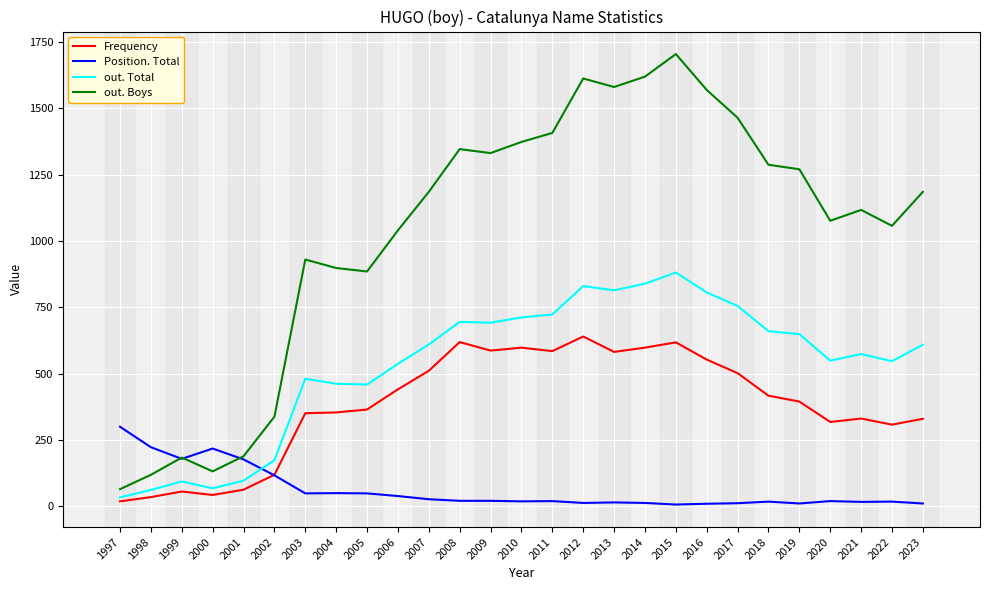

Which series has the largest total across all categories?

out. Boys